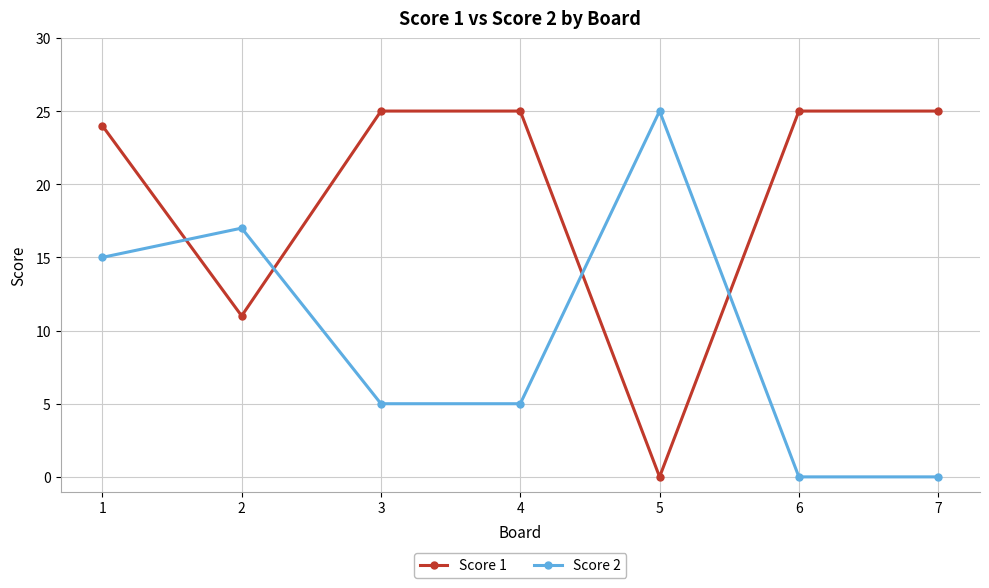

Reading left to right, transcribe all the data shown in this chart.

Score 1: 1=24	2=11	3=25	4=25	5=0	6=25	7=25
Score 2: 1=15	2=17	3=5	4=5	5=25	6=0	7=0